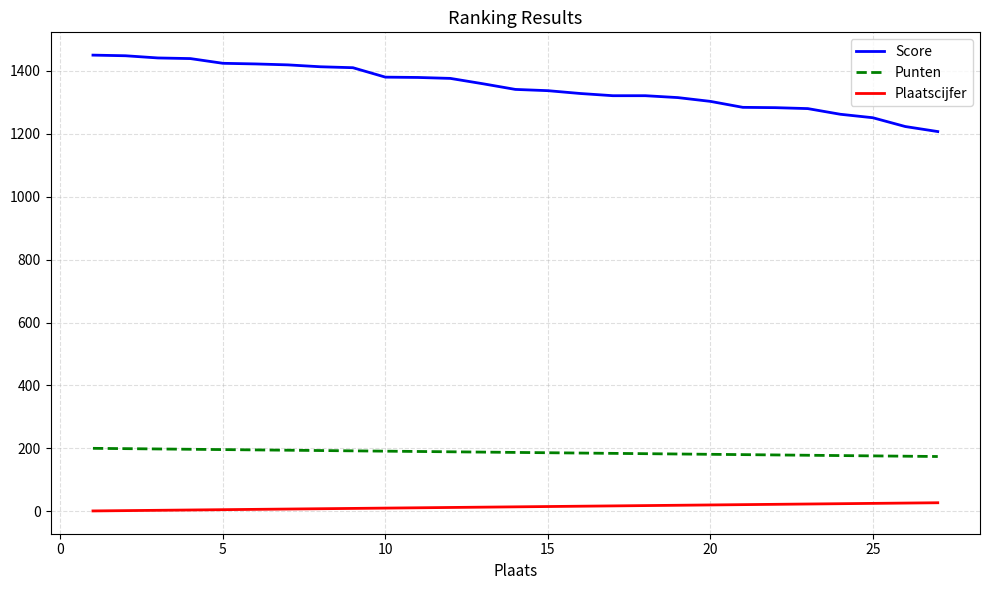

Rank the series by their maximum value, from lowest to highest.

Plaatscijfer, Punten, Score